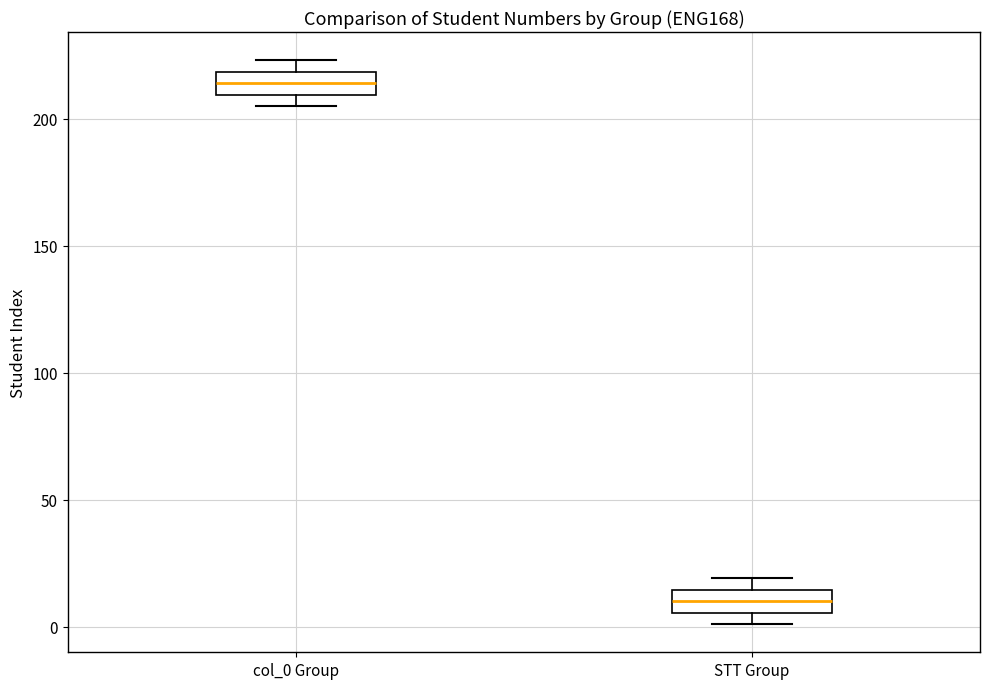

Reading left to right, transcribe this box plot: for each box, give where its median line is, the range the box spans, and where its two whiskers end, as read against the y-axis. The values are not printed on the chart, so give them approximately, as read against the axis.

col_0 Group: median 215, box 210 to 220, whiskers 205 to 225
STT Group: median 10, box 5 to 15, whiskers 0 to 20